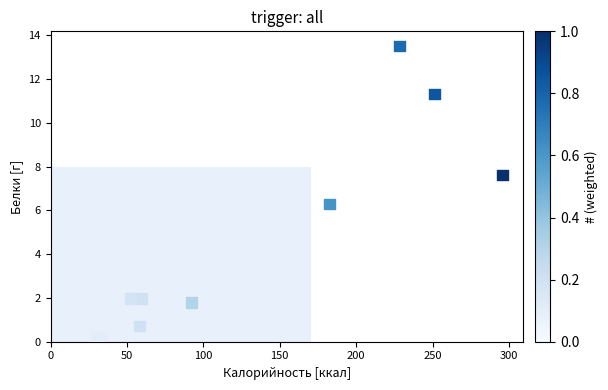

What Y value in the scatter plot is closest to 6?

6.3